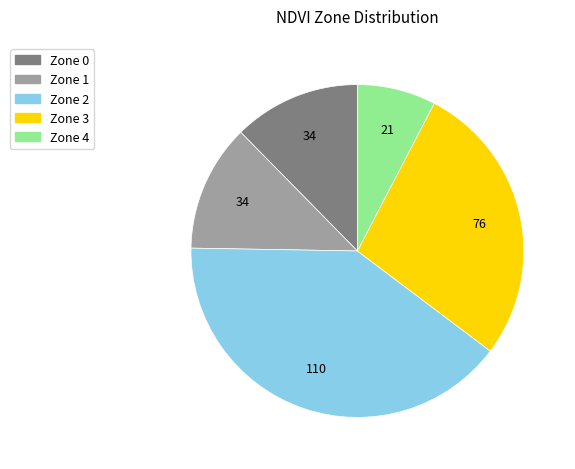

The Zone 0 slice represents 8% of the pie. True or false?

False